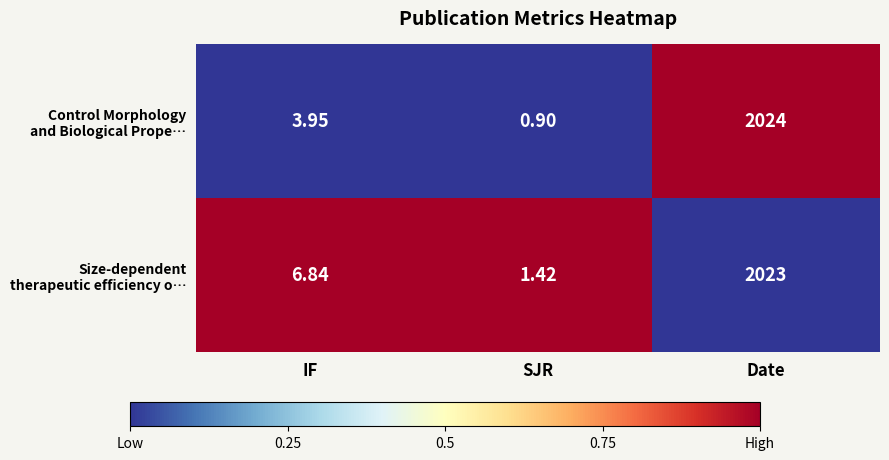

At which category is the sum across all series the highest?

Date